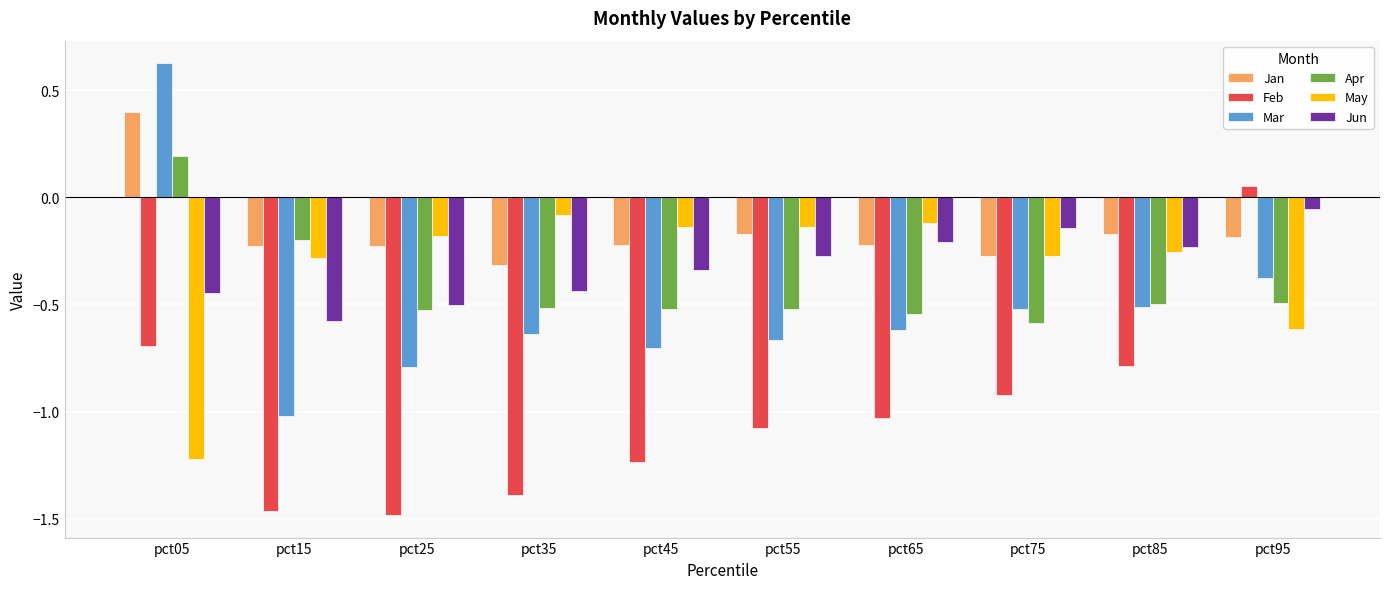

What is the difference between the maximum and minimum values in the Jan series?

0.7